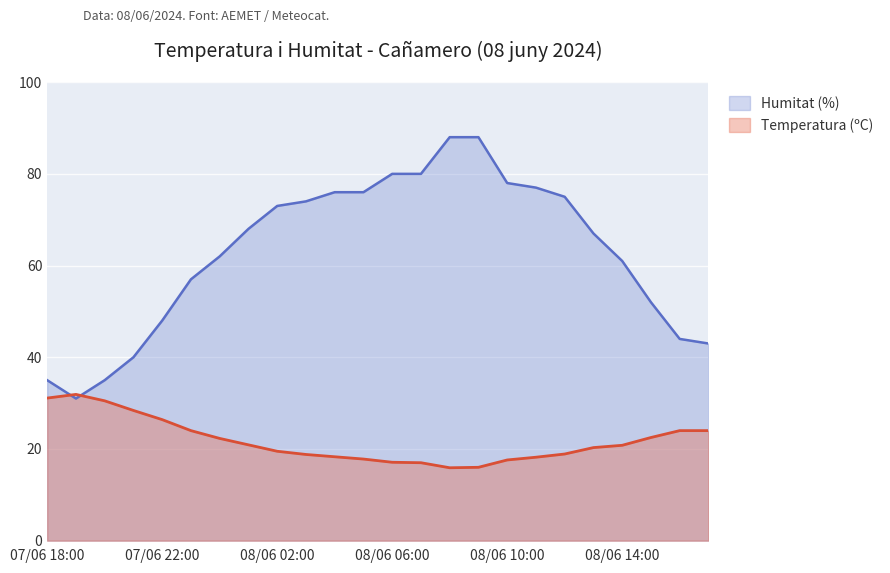

The Temperatura (ºC) series shows 24.3 at 08/06 11:00. True or false?

False